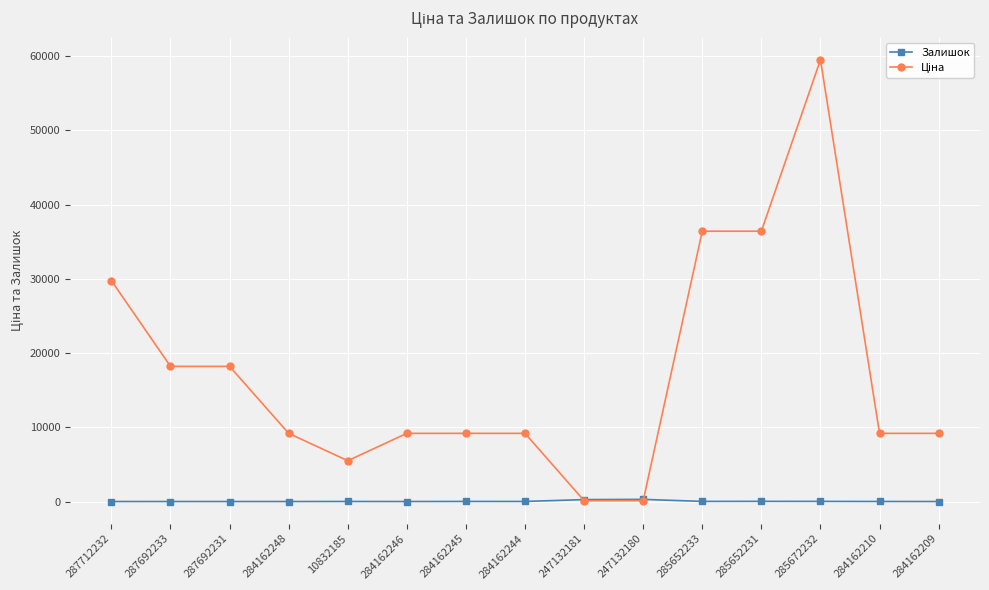

What is the greatest value displayed?

59523.0